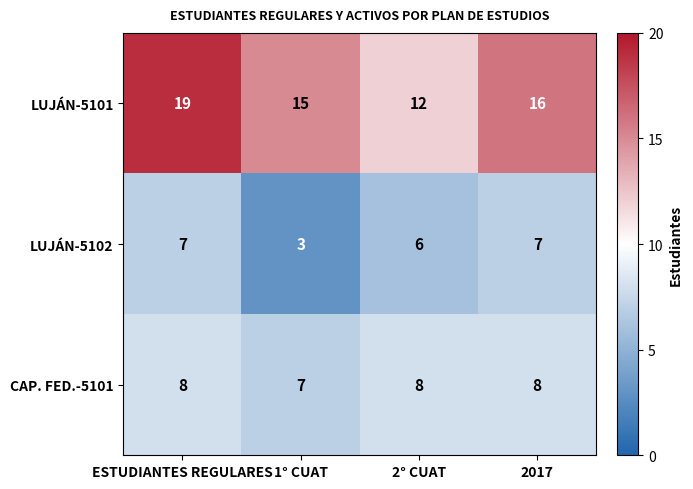

Reading left to right, list all the values displayed in this chart.

LUJÁN-5101: 19	15	12	16
LUJÁN-5102: 7	3	6	7
CAP. FED.-5101: 8	7	8	8